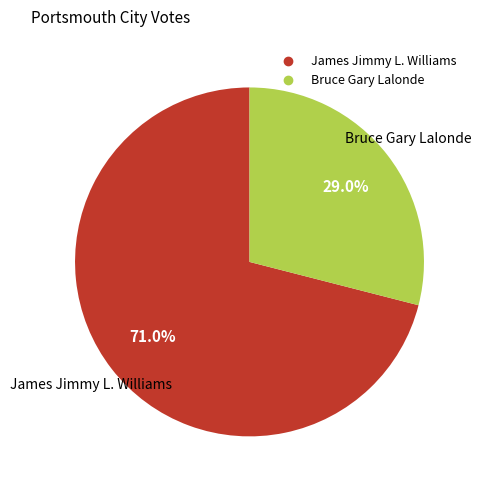

Is there a majority slice in this chart?

Yes